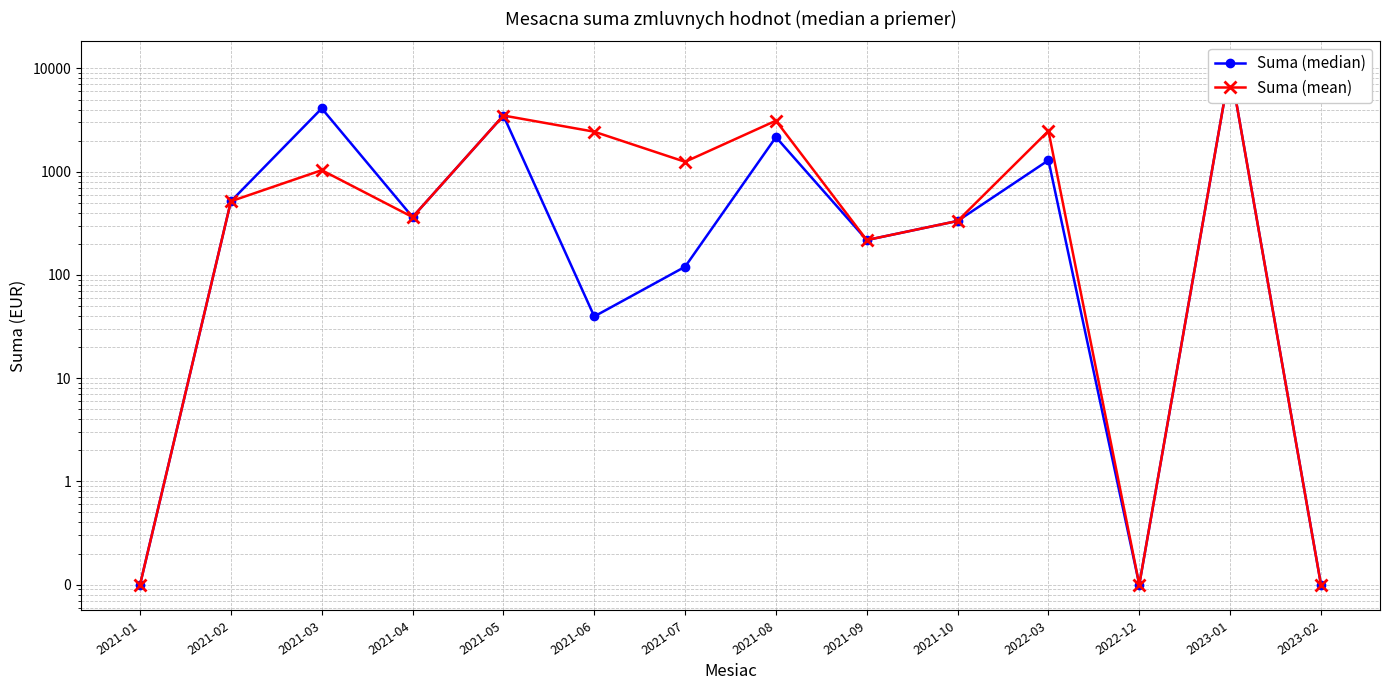

The value of Suma (mean) at 2021-02 is 516.9. True or false?

True